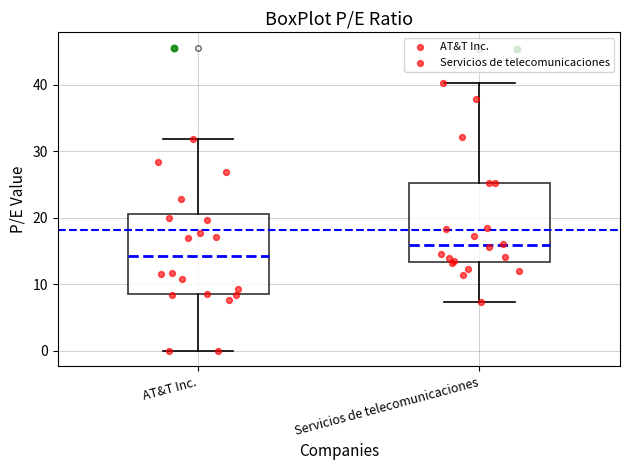

Reading left to right, transcribe this box plot: for each box, give where its median line is, the range the box spans, and where its two whiskers end, as read against the y-axis. The values are not printed on the chart, so give them approximately, as read against the axis.

AT&T Inc.: median 14, box 9 to 21, whiskers 0 to 32
Servicios de telecomunicaciones: median 16, box 13 to 25, whiskers 7 to 40